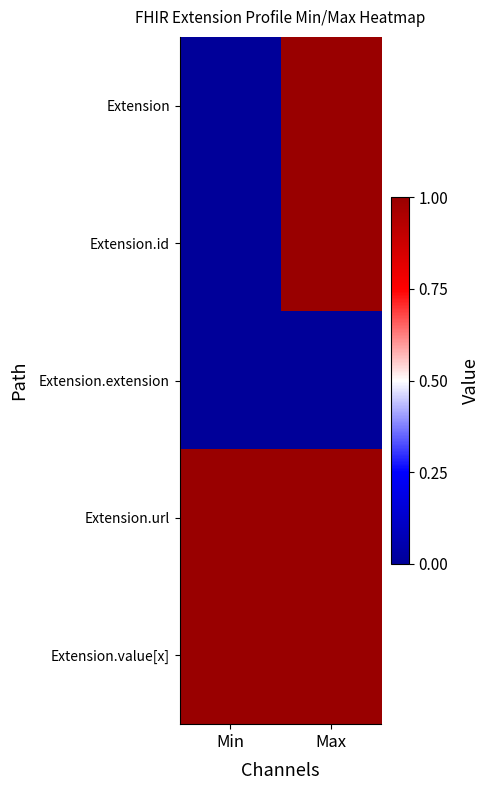

Reading right to left, transcribe all the data shown in this chart.

Extension: Max=1	Min=0
Extension.id: Max=1	Min=0
Extension.extension: Max=0	Min=0
Extension.url: Max=1	Min=1
Extension.value[x]: Max=1	Min=1